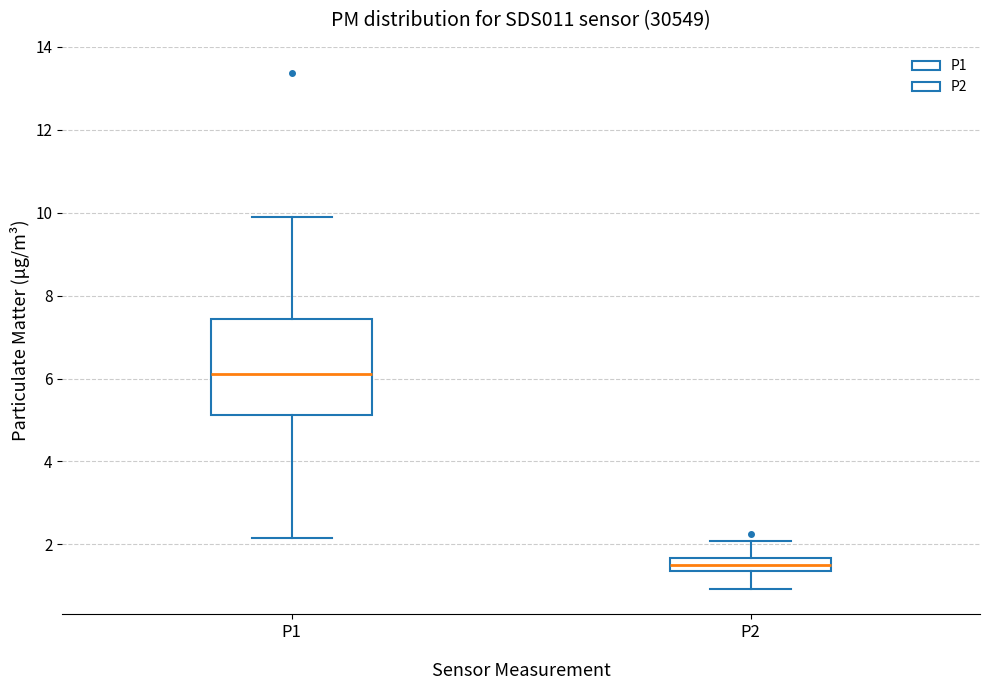

Reading left to right, transcribe this box plot: for each box, give where its median line is, the range the box spans, and where its two whiskers end, as read against the y-axis. The values are not printed on the chart, so give them approximately, as read against the axis.

P1: median 6.2, box 5.2 to 7.4, whiskers 2.2 to 10.0
P2: median 1.6 (inside the box), box 1.4 to 1.6, whiskers 1.0 to 2.0